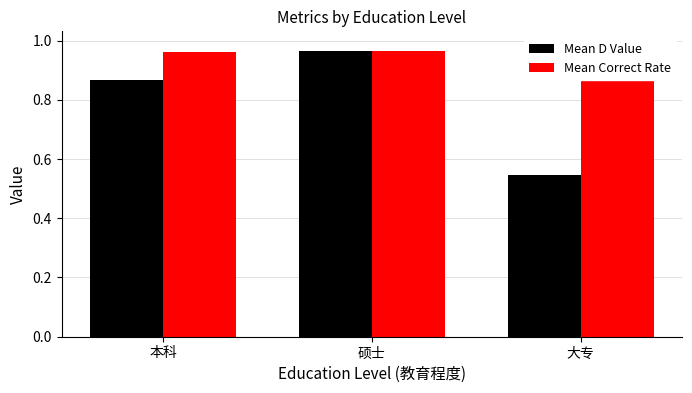

What are all the series names shown in the legend?

Mean D Value, Mean Correct Rate